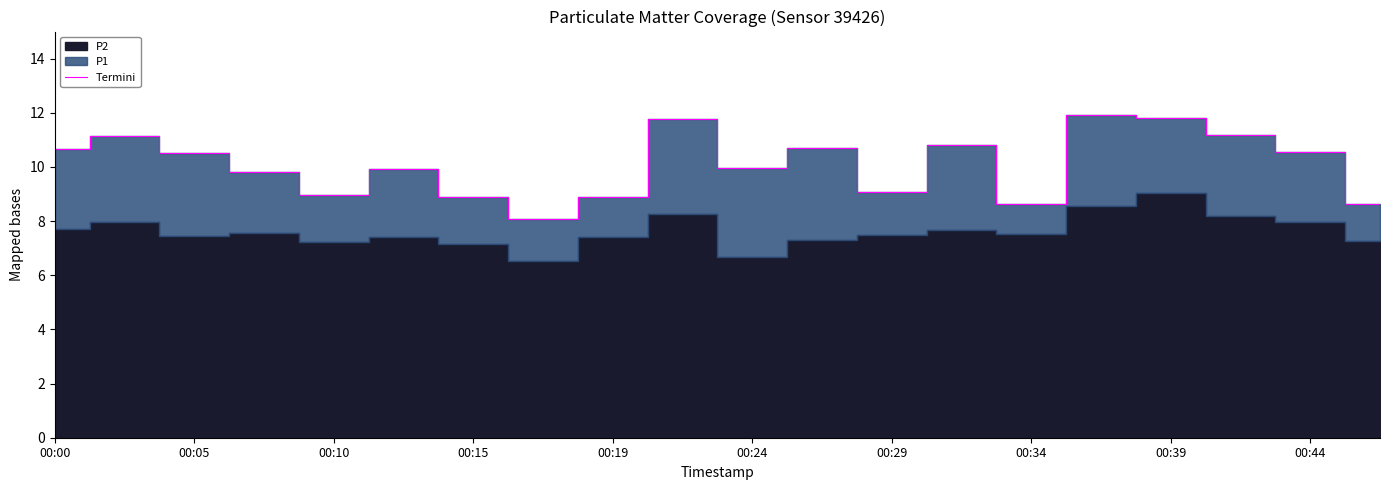

Is it true that Termini equals 15.2 at 00:00?

False